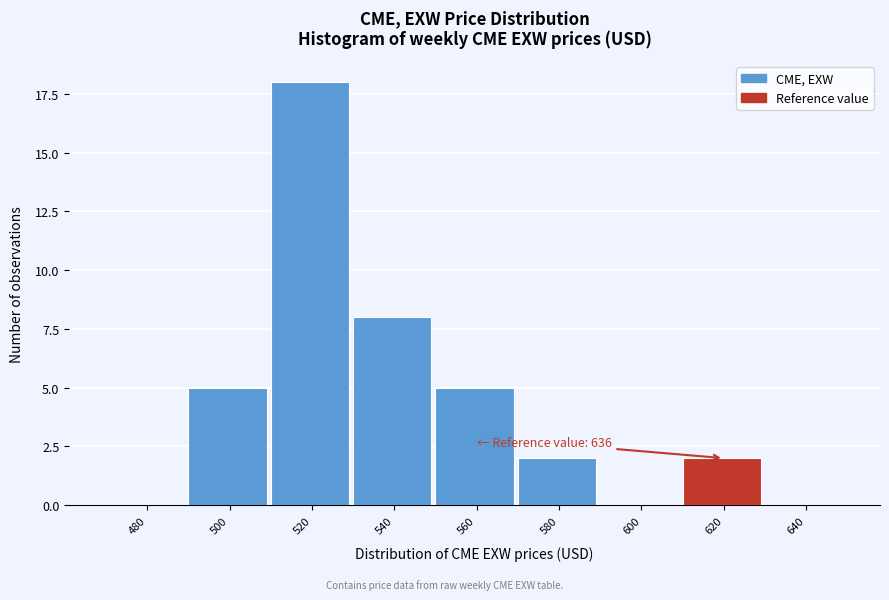

Reading right to left, list all the values displayed in this chart.

640=0	620=2	600=0	580=2	560=5	540=8	520=18	500=5	480=0